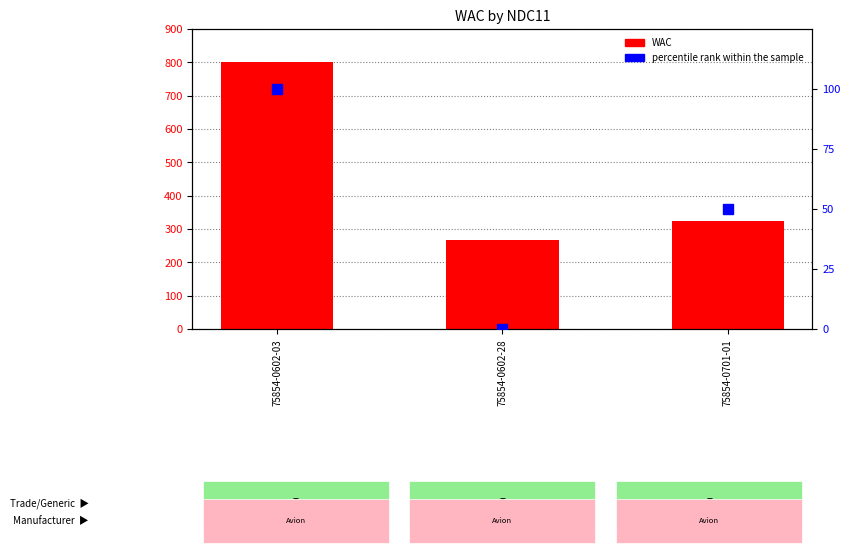

Which series has the largest total across all categories?

WAC